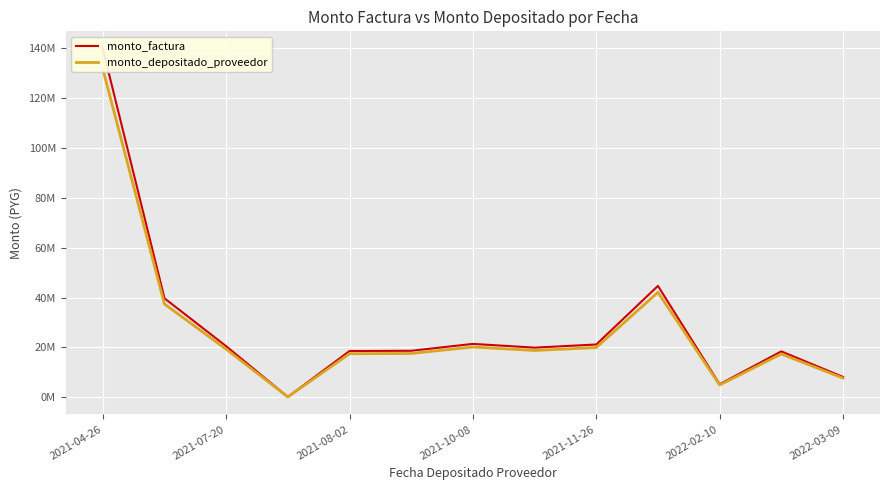

How many distinct data groups are displayed?

2